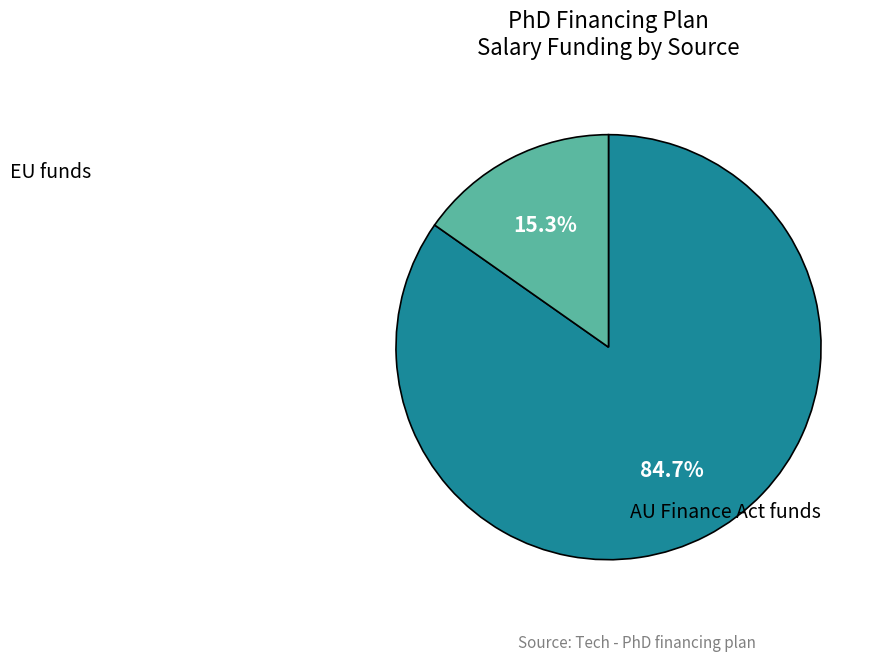

Is there a majority slice in this chart?

Yes